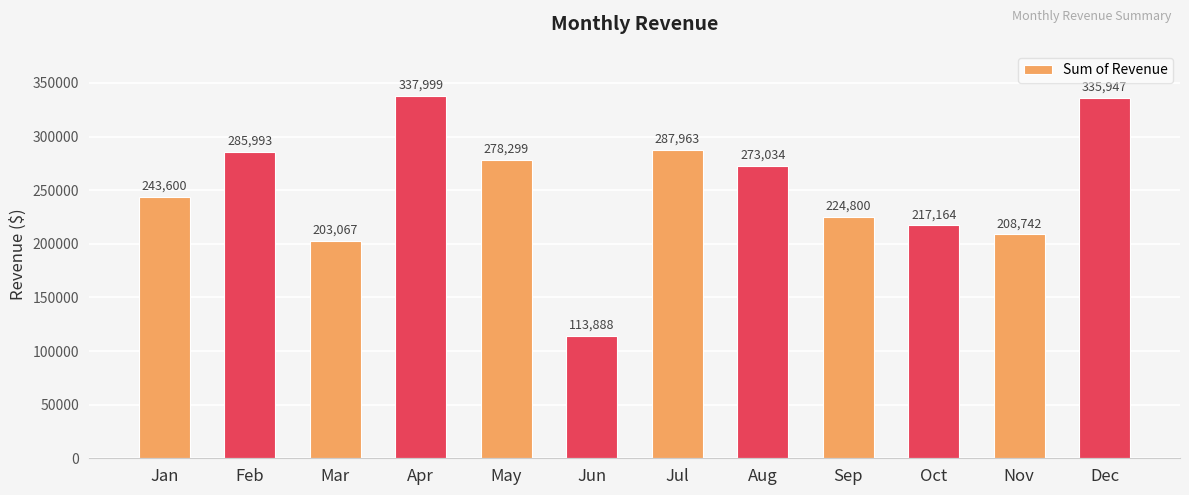

What is the value of the 8th bar from the left?

273034